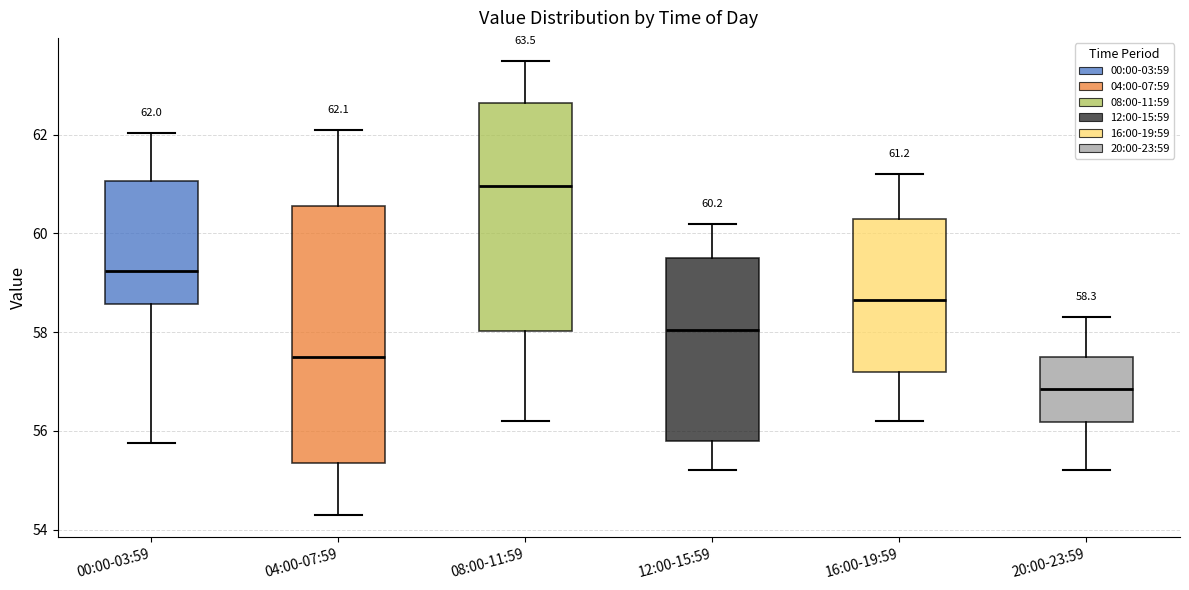

Which box is the tallest, from its lower edge to its upper edge?

04:00-07:59